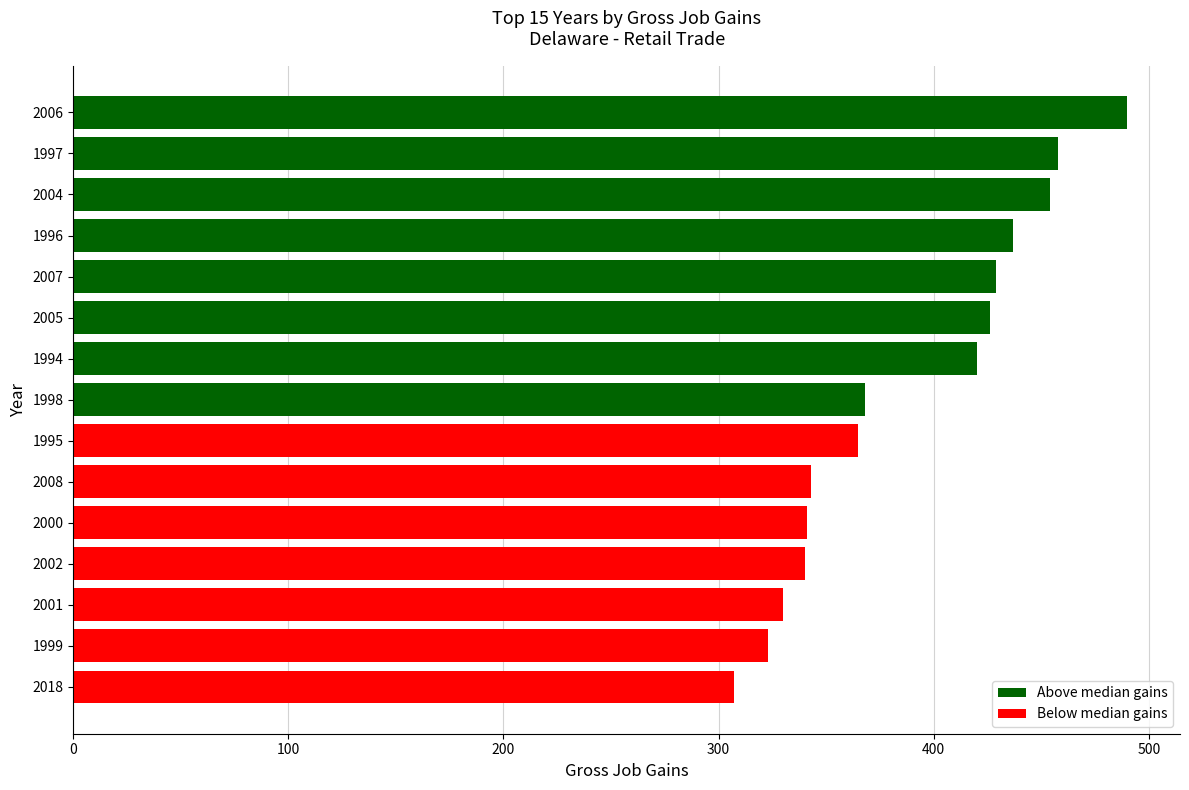

What is the greatest value displayed?

490